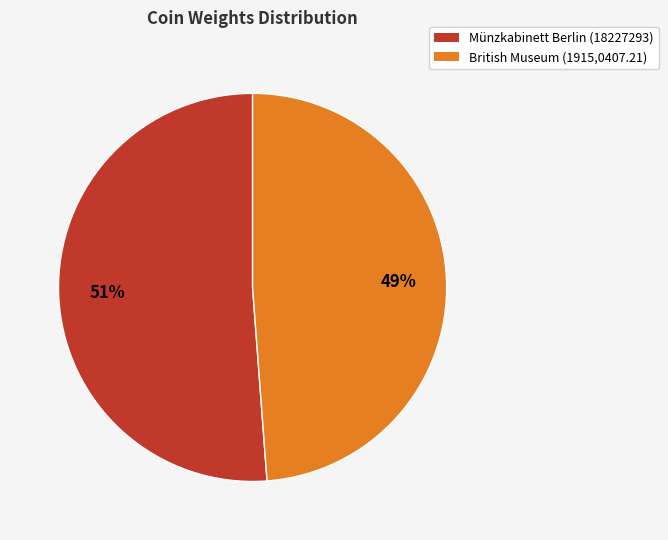

What is the largest slice in the pie chart?

Münzkabinett Berlin (18227293)